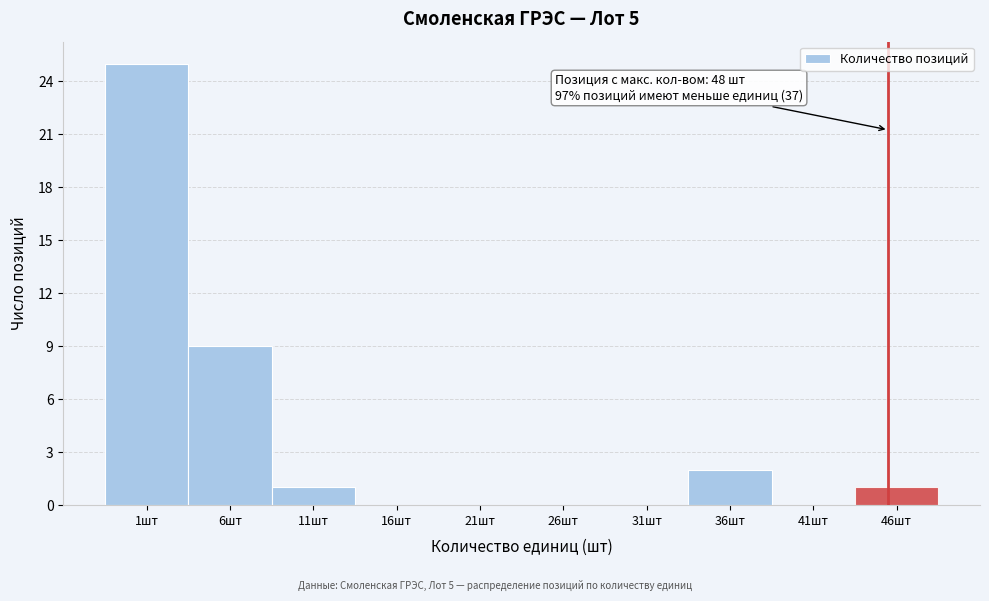

Reading left to right, list all the values displayed in this chart.

1шт=25	6шт=9	11шт=1	16шт=0	21шт=0	26шт=0	31шт=0	36шт=2	41шт=0	46шт=1